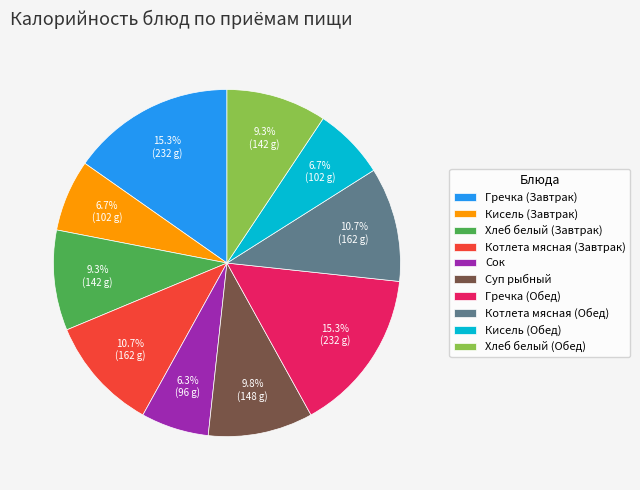

The Кисель (Обед) slice represents 12% of the pie. True or false?

False